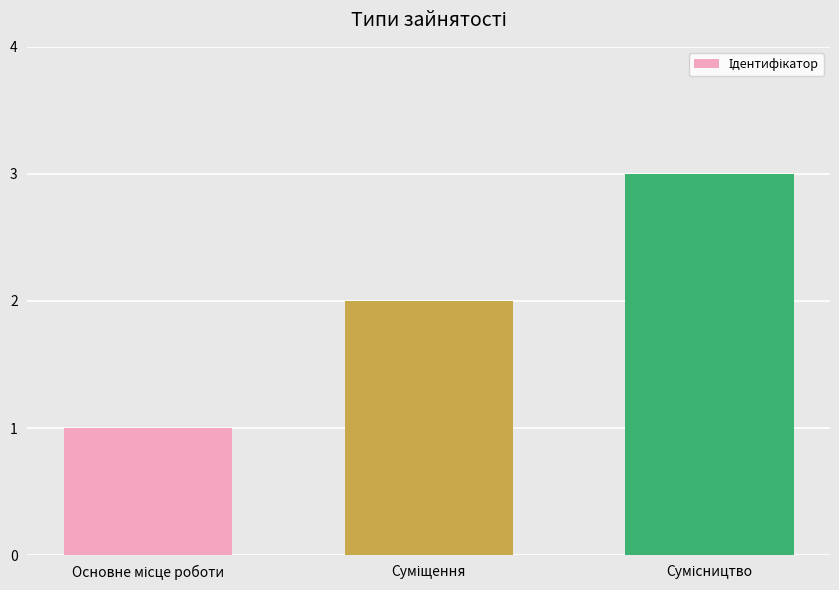

What is the average value?

2